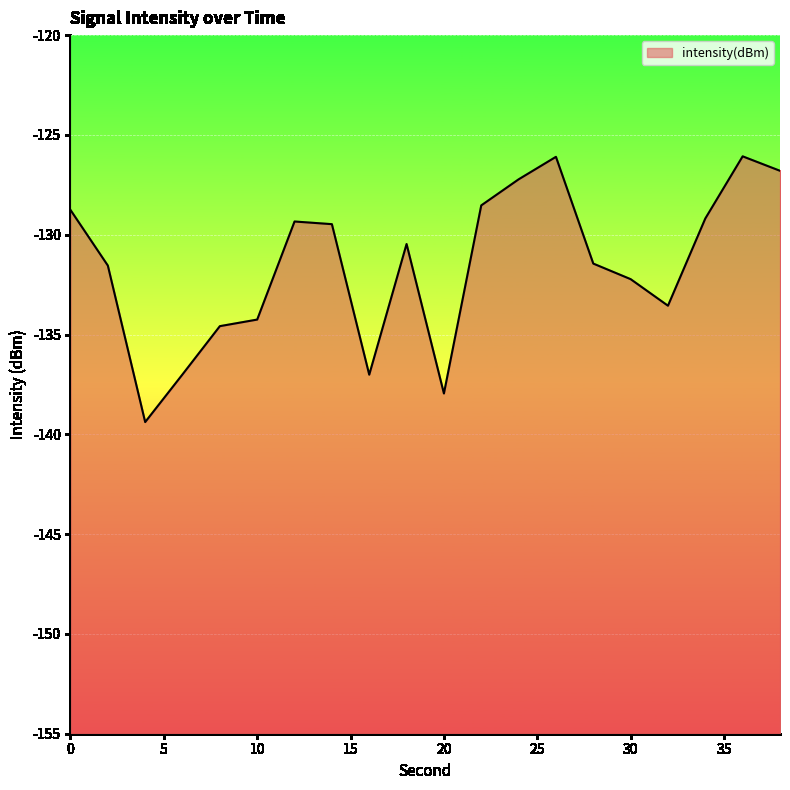

How many values are below -130?

11